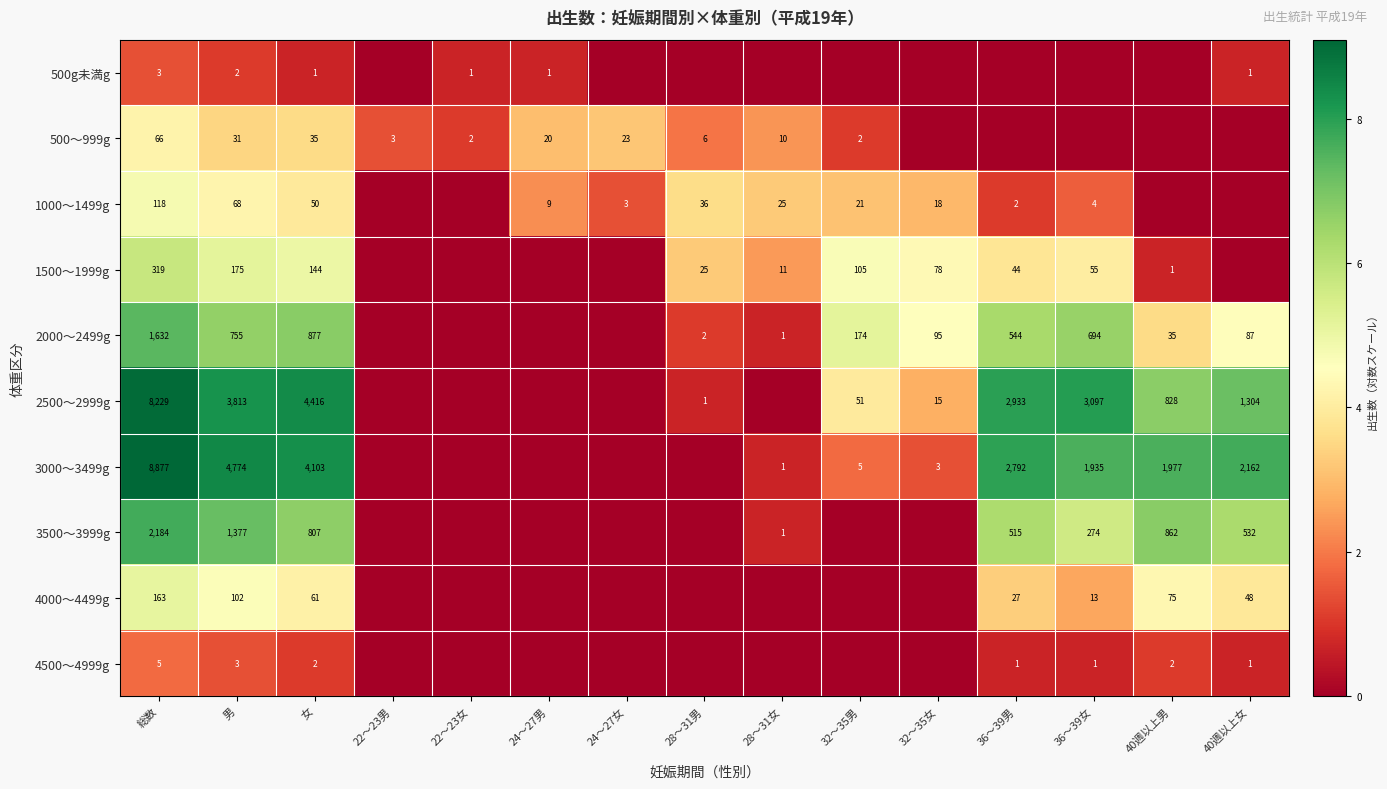

Is it true that 1000～1499g equals 3 at 24～27男?

False